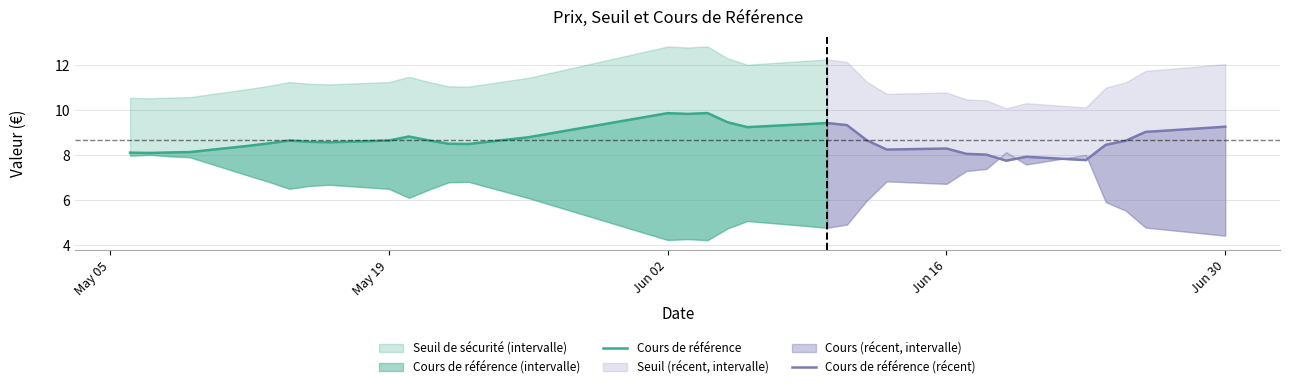

Rank the categories by Prix du produit value from highest to lowest.

7, 34, 5, 35, 33, 32, 6, 8, 9, 31, 11, 22, 30, 23, 10, 27, 28, 26, 29, 24, 25, 21, 12, 4, 3, 16, 13, 15, 2, 14, 17, 1, 0, 19, 20, 18